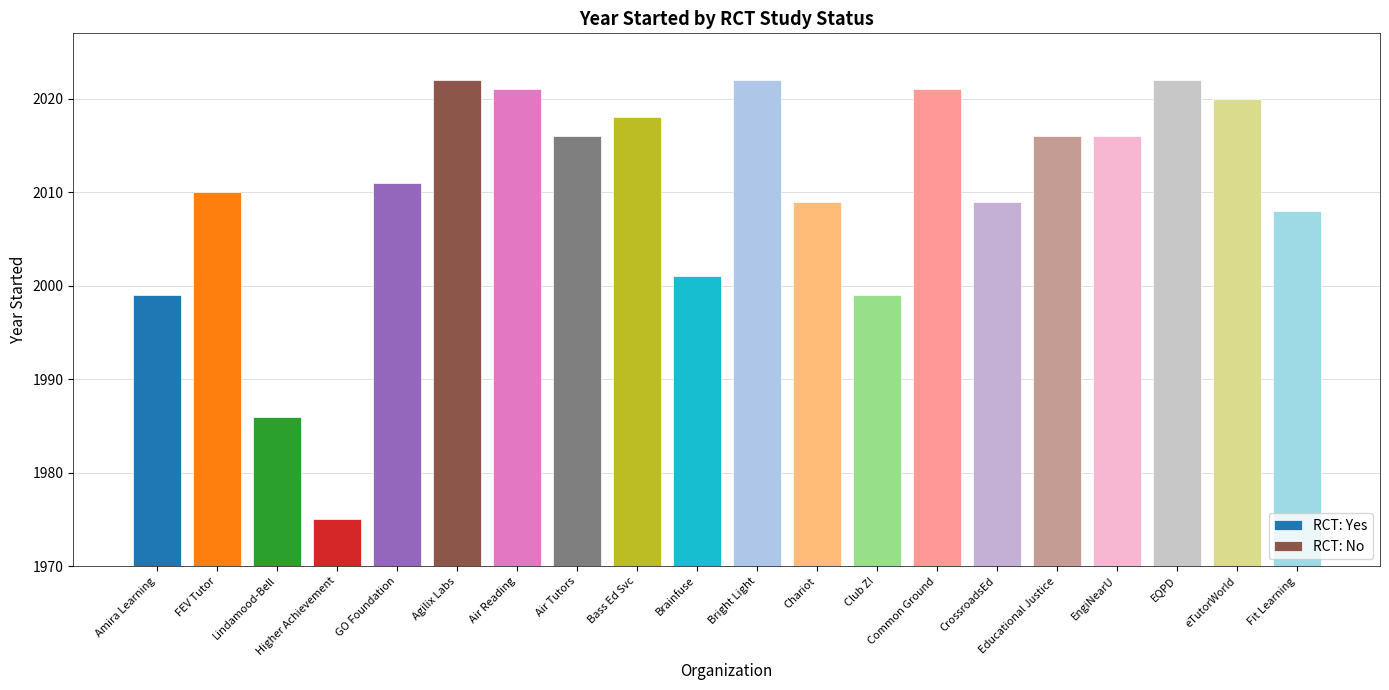

True or false: the data shows 817 at GO Foundation.

False